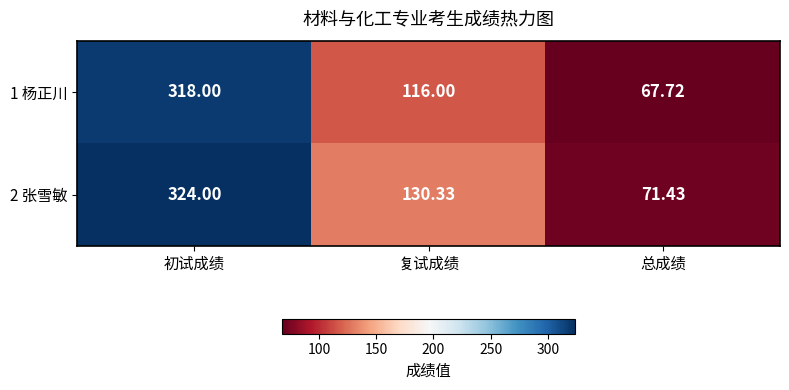

List the labels in order of 1 杨正川 value, largest first.

初试成绩, 复试成绩, 总成绩